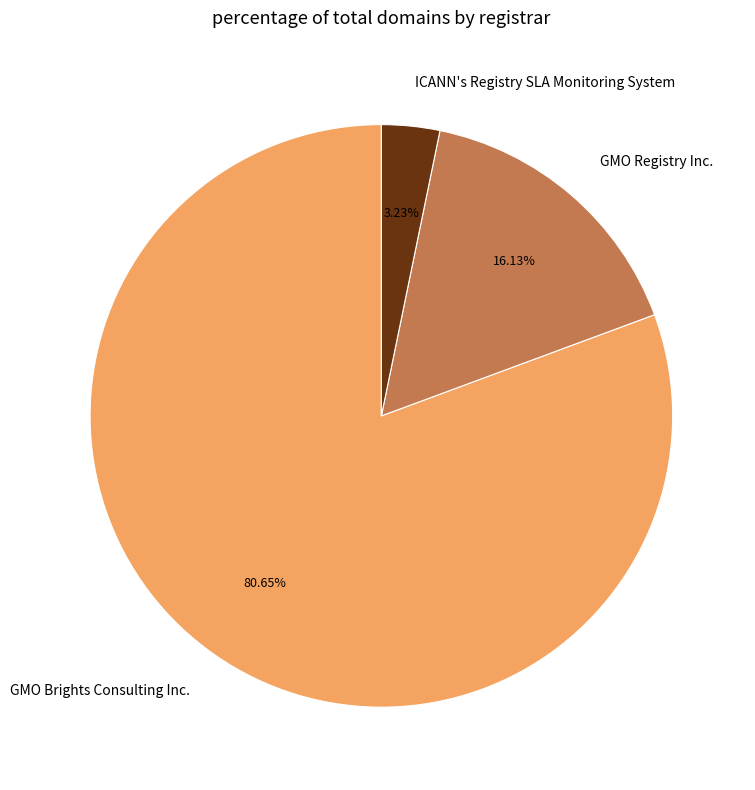

What is the ratio of the value at ICANN's Registry SLA Monitoring System to the value at GMO Registry Inc.?

0.2